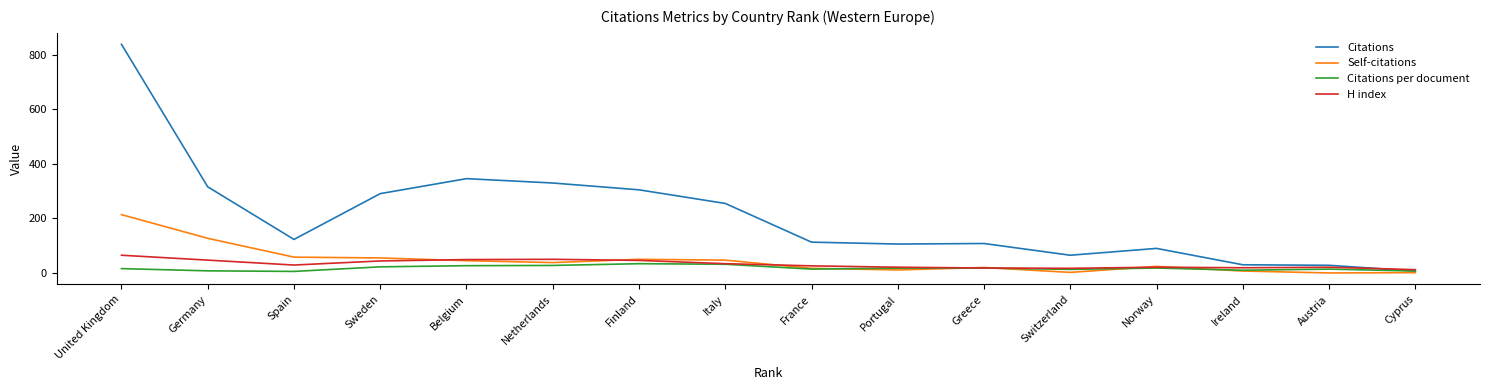

Which series changed the most between Spain and Belgium?

Citations